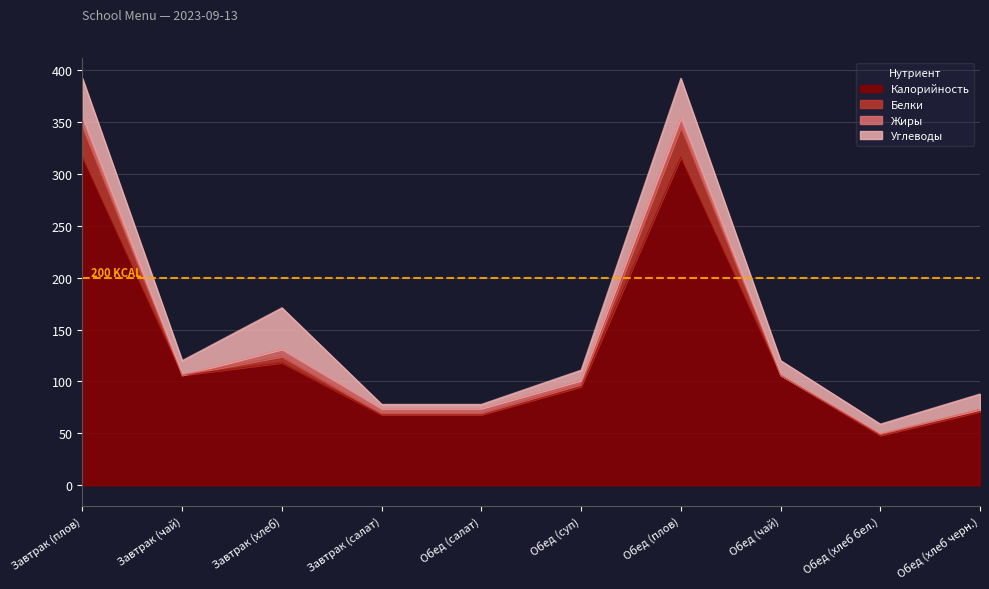

At which category is the sum across all series the highest?

Завтрак (плов)